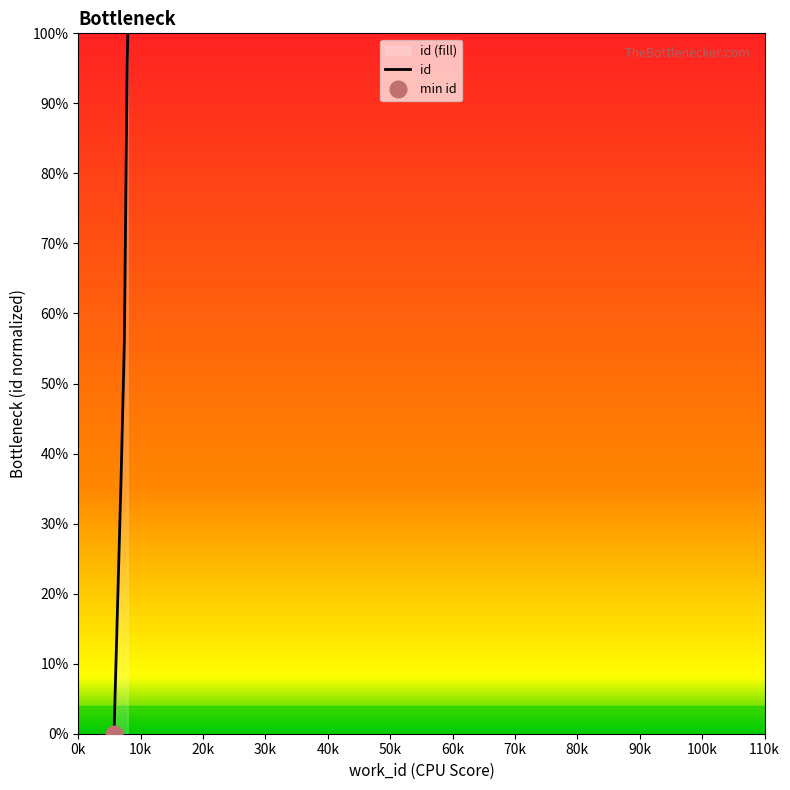

Reading right to left, extract all data points from this chart.

100.0	99.8	95.7	95.7	95.7	55.8	55.7	36.4	0.3	0.0